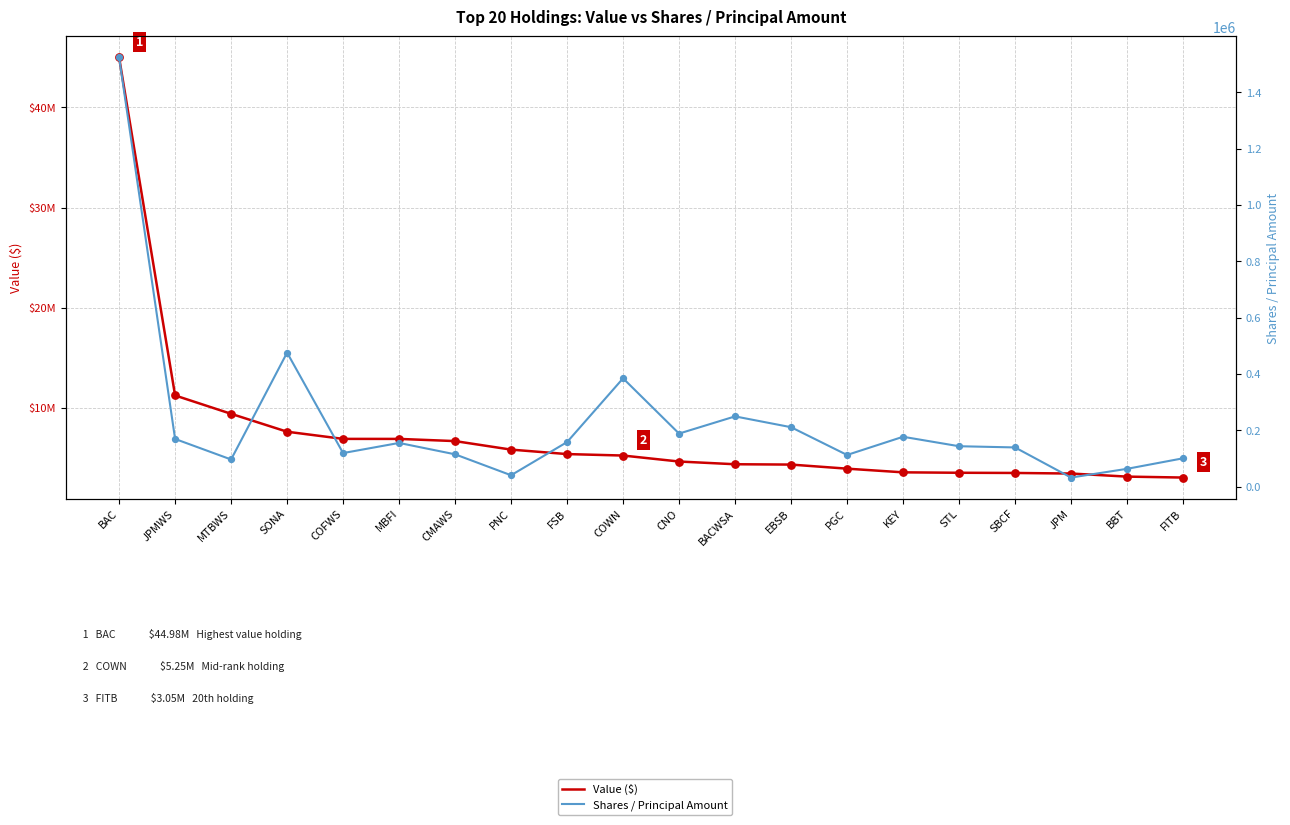

Which series has the largest total across all categories?

Value ($)